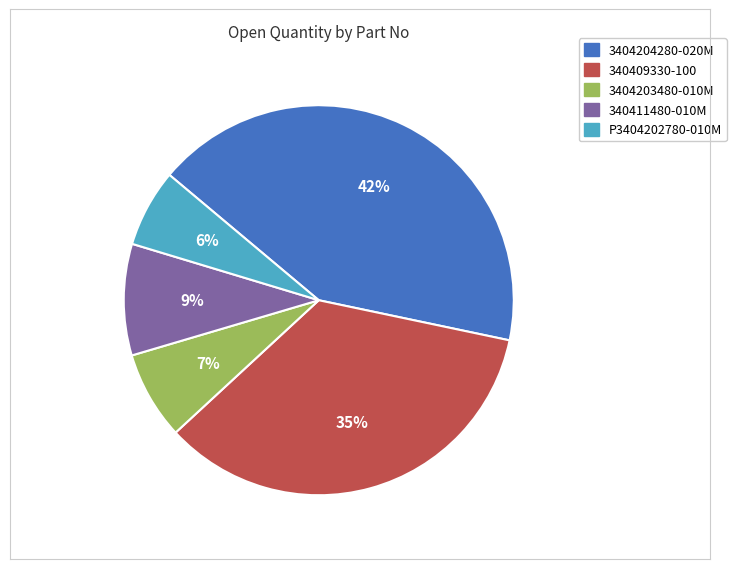

Which category has the biggest portion of the pie?

3404204280-020M